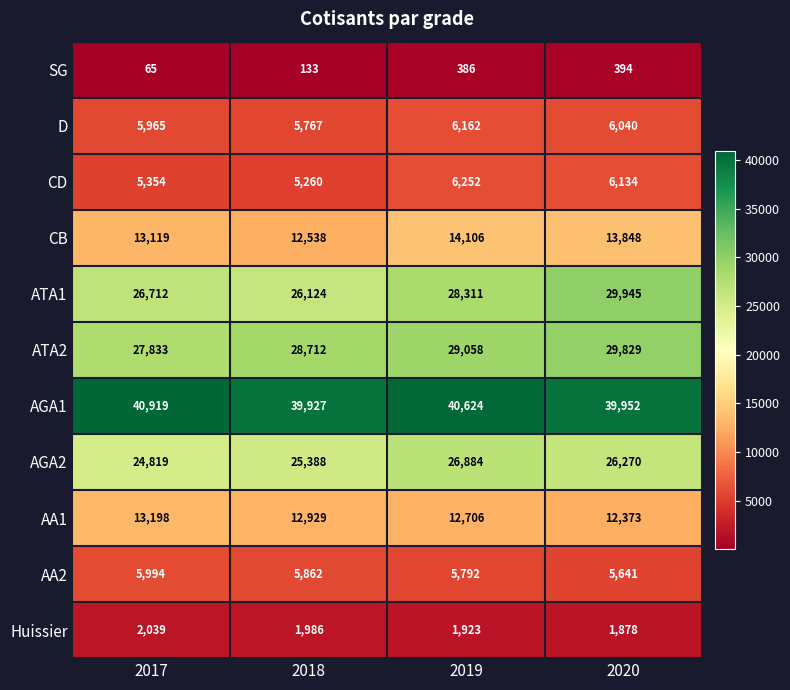

What is the difference between the highest and lowest values at 2020?

39558